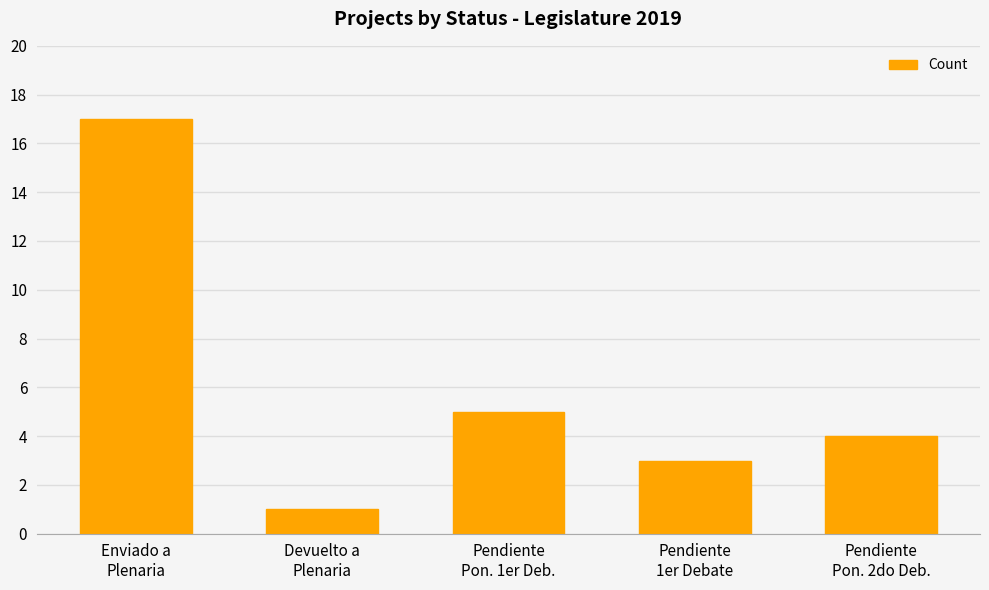

What is the label of the 3rd bar from the right?

Pendiente
Pon. 1er Deb.